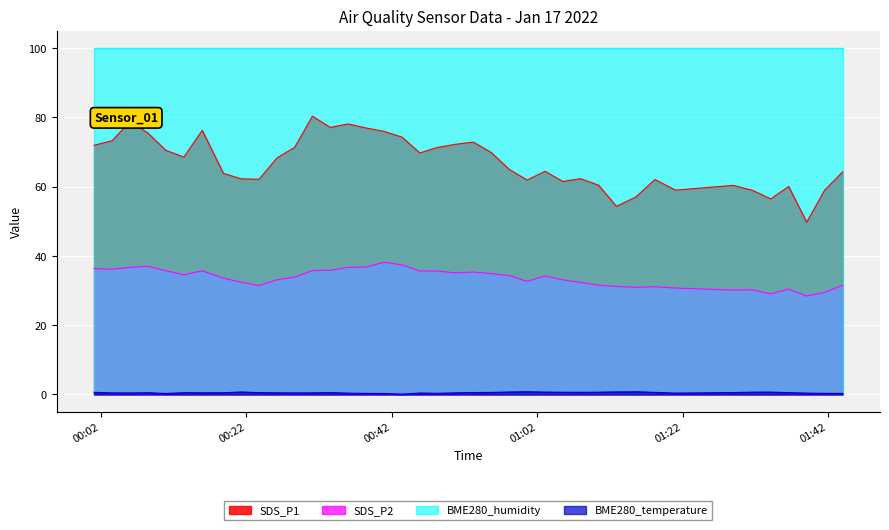

Where is the first local maximum for SDS_P2?

2022/01/17 00:08:29